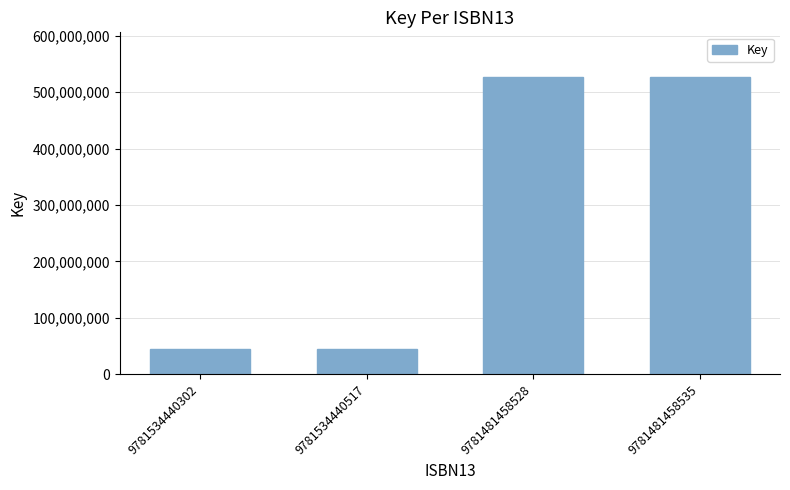

What is the greatest value displayed?

526782876